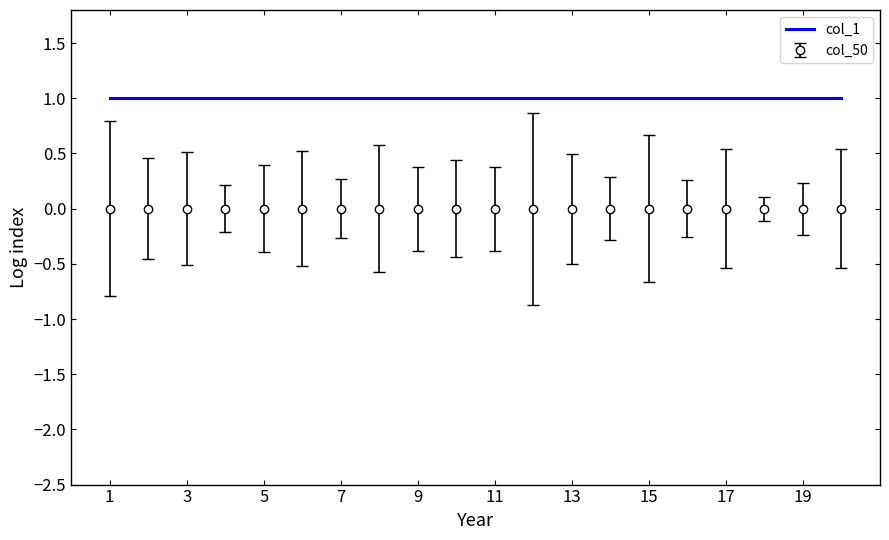

Which series has the largest total across all categories?

col_1